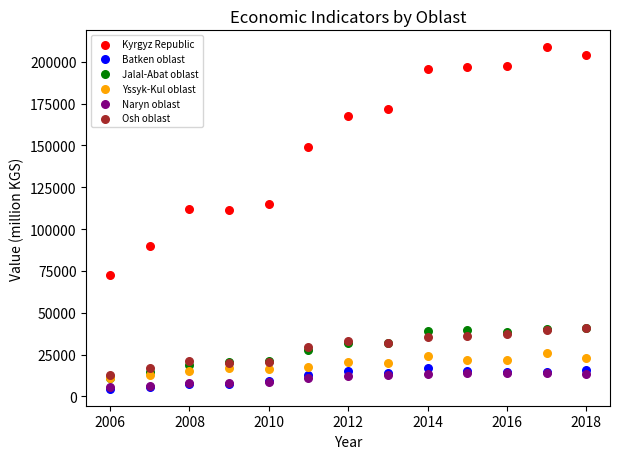

In the Kyrgyz Republic series, what Y value is closest to 140403?

149221.6